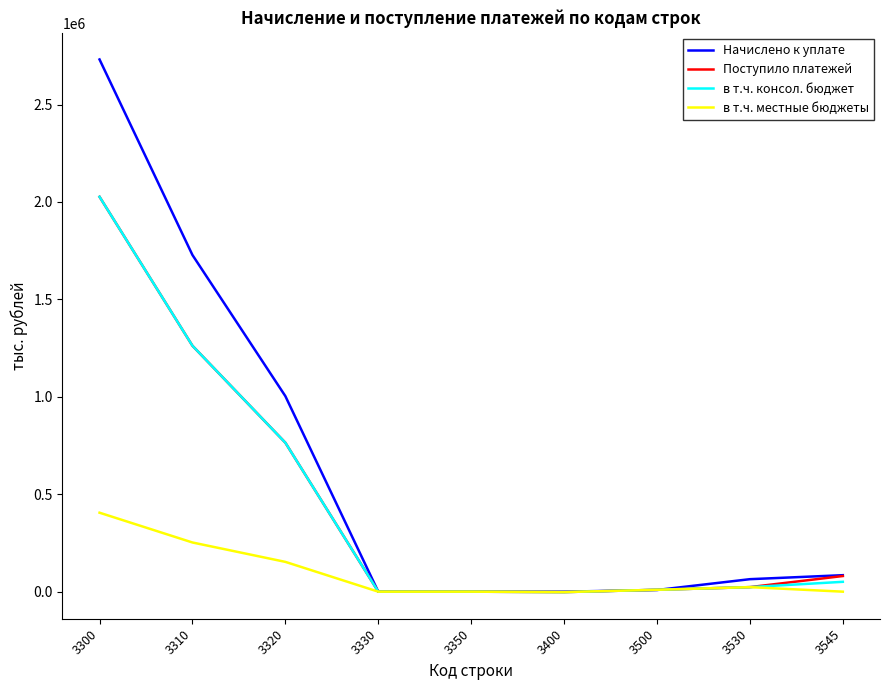

Which series has the largest total across all categories?

Начислено к уплате